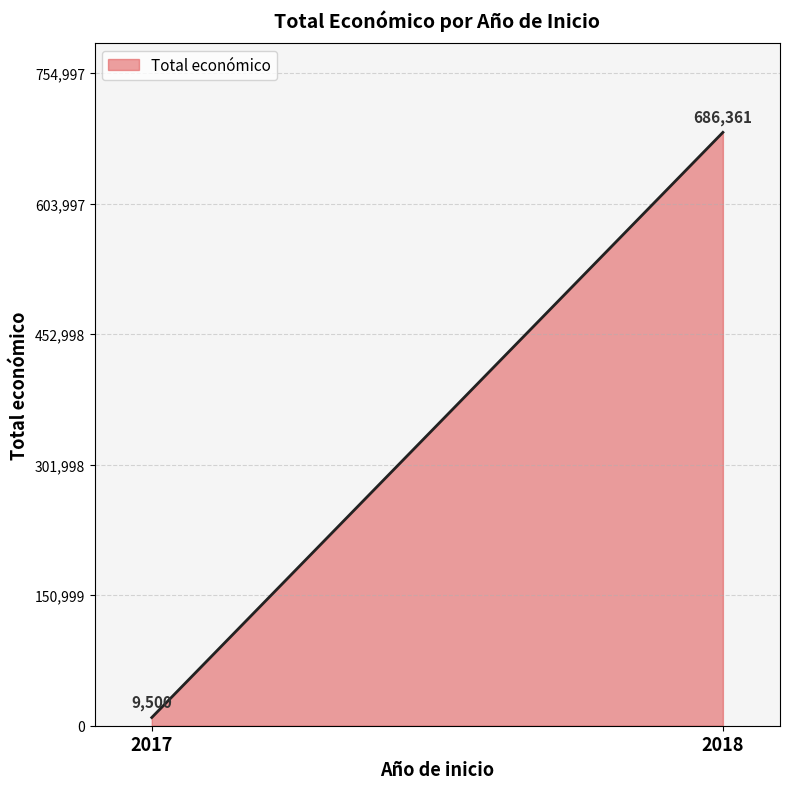

Rank the categories by value from highest to lowest.

2018, 2017